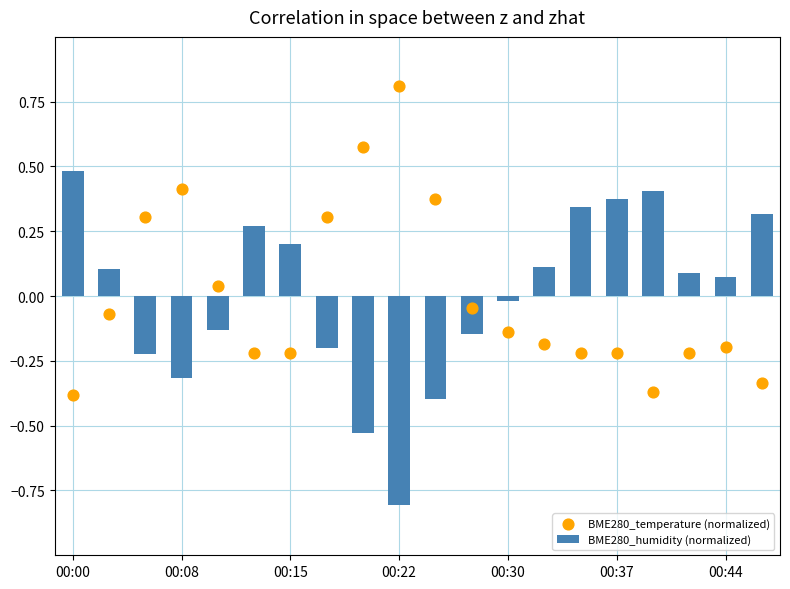

At which label does BME280_humidity (normalized) reach its peak?

00:00